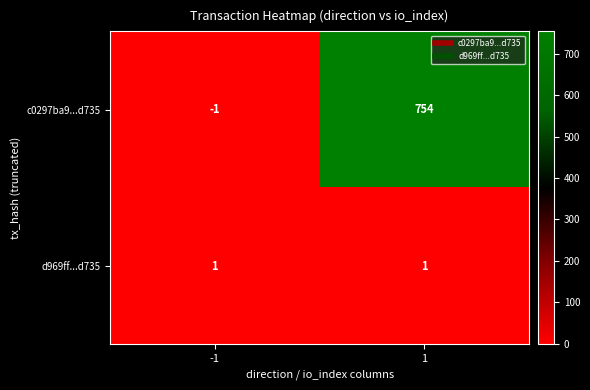

How many values in c0297ba9...d735 are above zero?

1